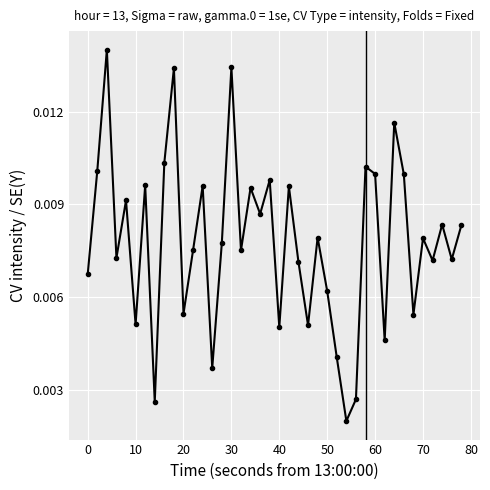

How many interior local peaks (higher than both neighbors) does the data have?

14